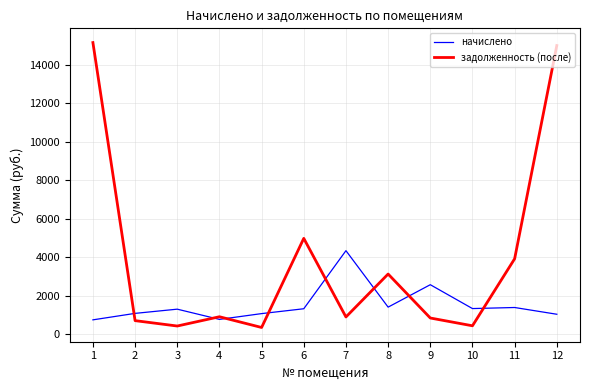

What is the average value of the начислено series?

1539.8